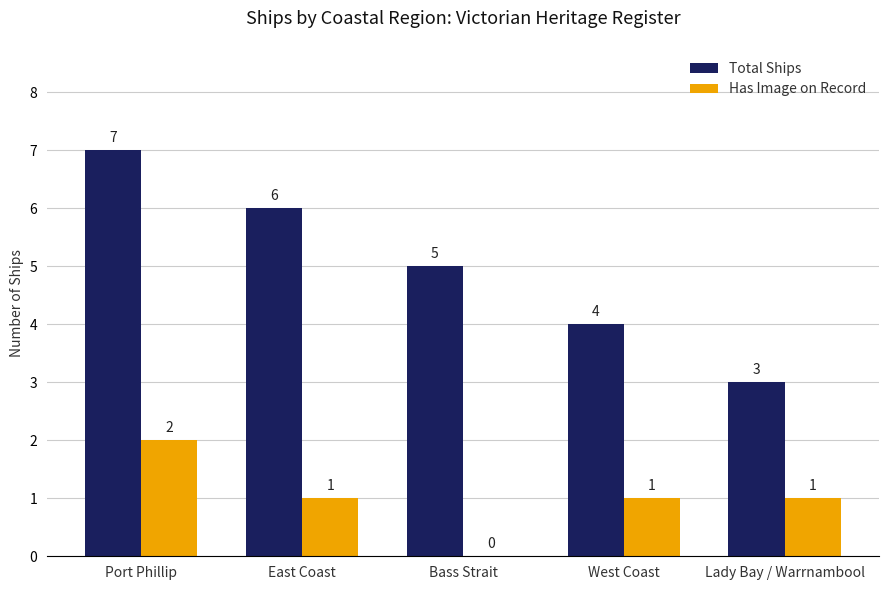

Which series changed the most between East Coast and Lady Bay / Warrnambool?

Total Ships